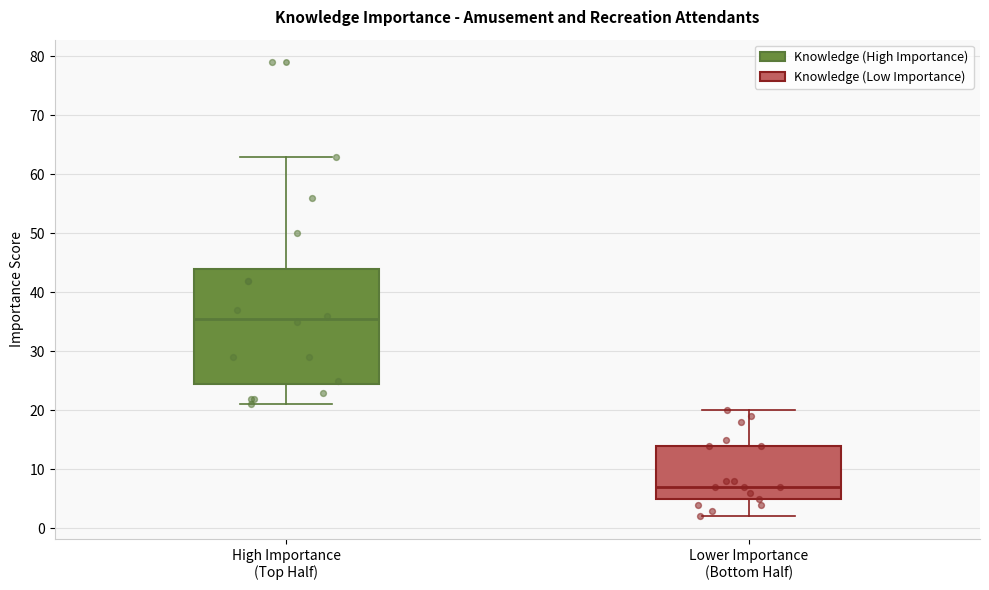

Where is the upper edge of the box for High Importance (Top Half) on the y-axis? The values are not printed on the chart, so give them approximately, as read against the axis.

44